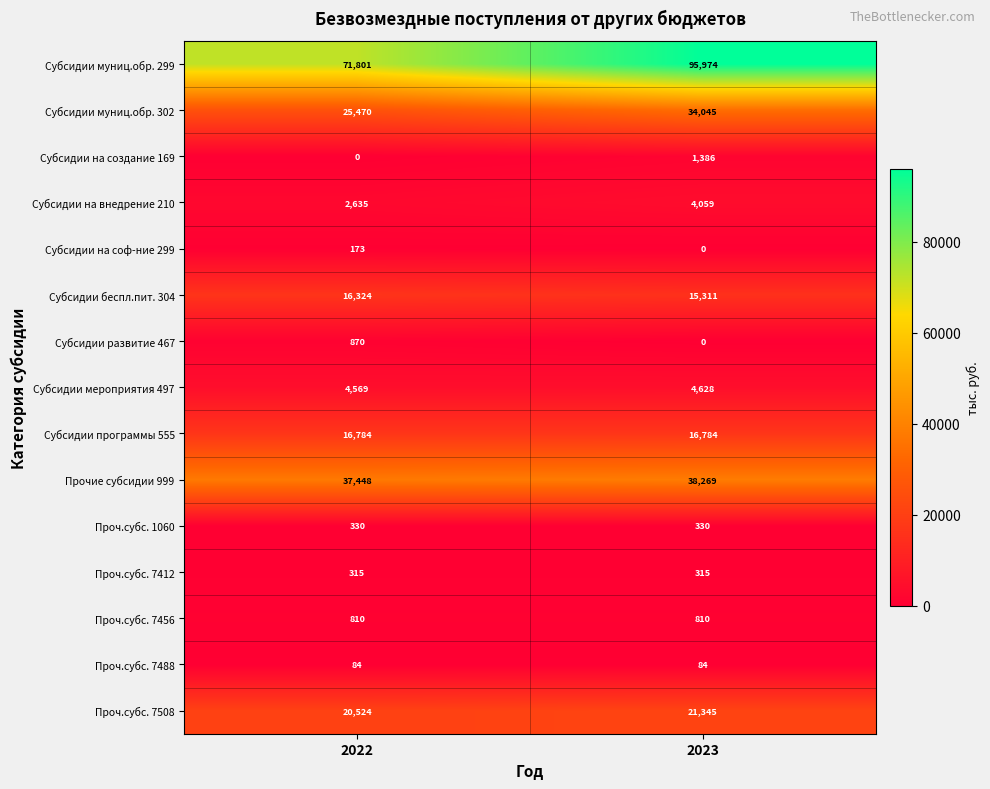

At 2022, list the series in order from largest to smallest.

Субсидии муниц.обр. 299, Прочие субсидии 999, Субсидии муниц.обр. 302, Проч.субс. 7508, Субсидии программы 555, Субсидии беспл.пит. 304, Субсидии мероприятия 497, Субсидии на внедрение 210, Субсидии развитие 467, Проч.субс. 7456, Проч.субс. 1060, Проч.субс. 7412, Субсидии на соф-ние 299, Проч.субс. 7488, Субсидии на создание 169